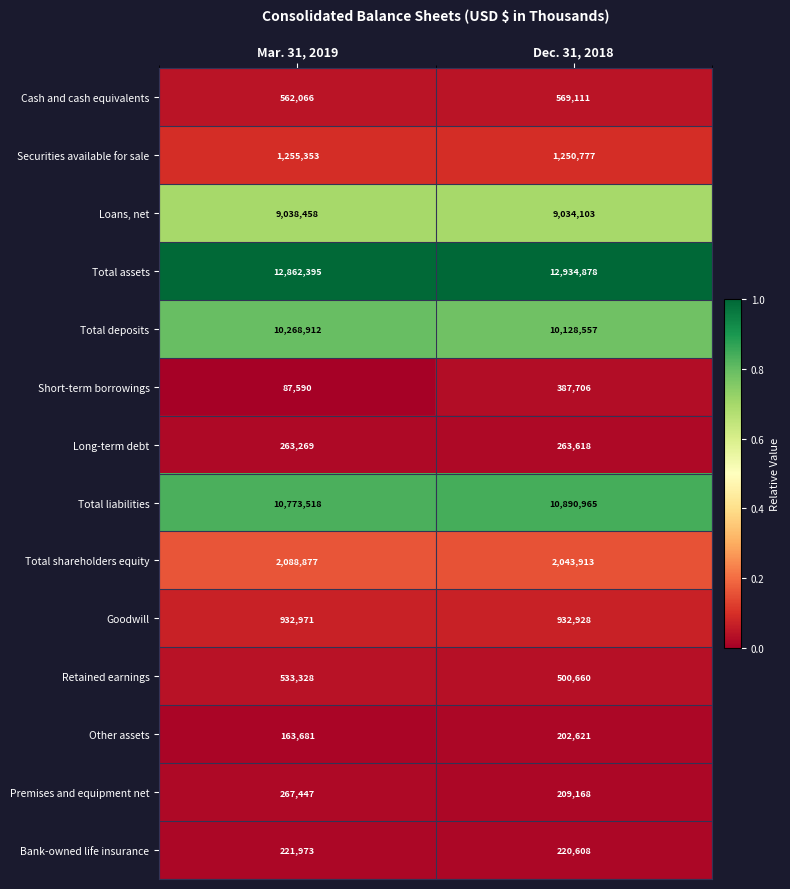

Reading left to right, what are all the values shown in this chart?

Cash and cash equivalents: 562066	569111
Securities available for sale: 1255353	1250777
Loans, net: 9038458	9034103
Total assets: 12862395	12934878
Total deposits: 10268912	10128557
Short-term borrowings: 87590	387706
Long-term debt: 263269	263618
Total liabilities: 10773518	10890965
Total shareholders equity: 2088877	2043913
Goodwill: 932971	932928
Retained earnings: 533328	500660
Other assets: 163681	202621
Premises and equipment net: 267447	209168
Bank-owned life insurance: 221973	220608